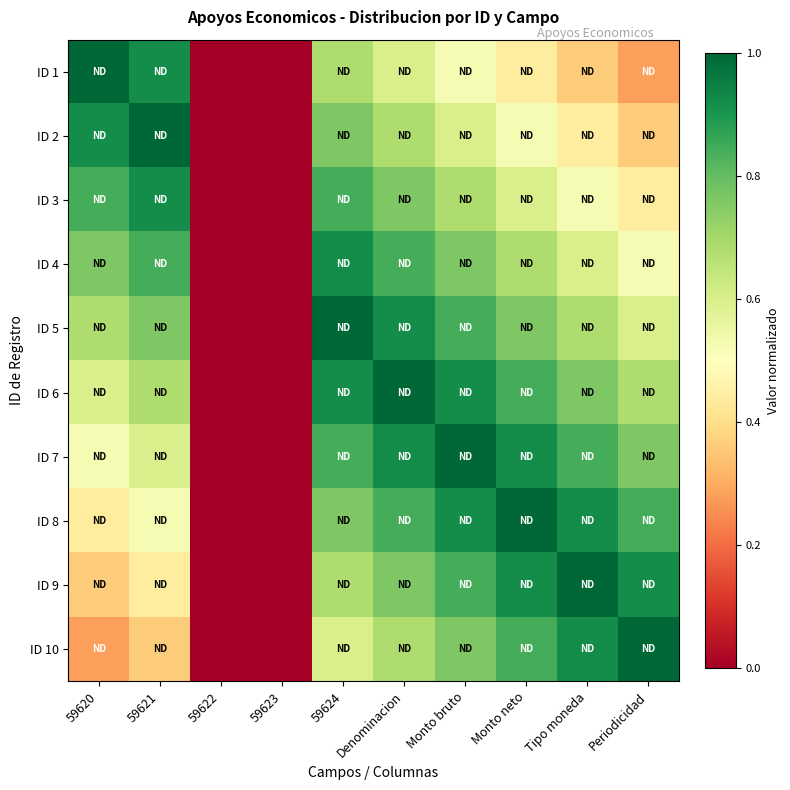

At Periodicidad, list the series in order from largest to smallest.

ID 10, ID 9, ID 8, ID 7, ID 6, ID 5, ID 4, ID 3, ID 2, ID 1